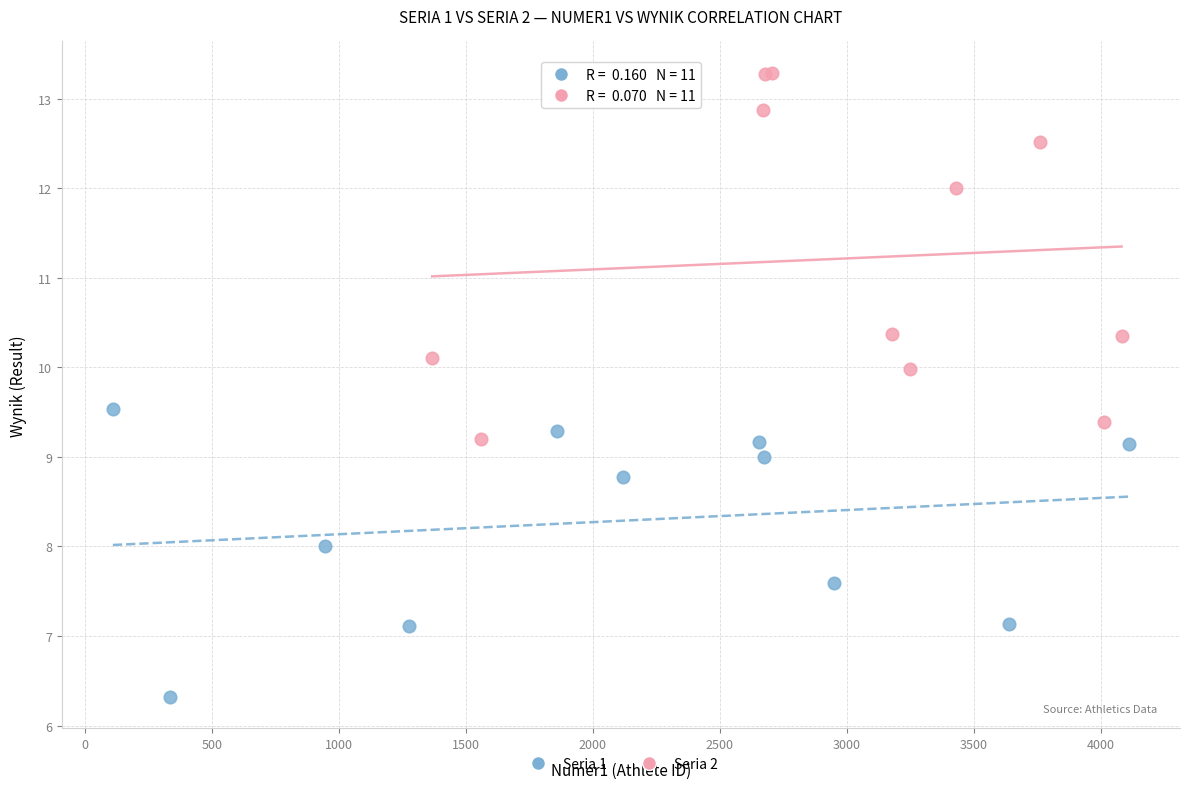

What are all the series names shown in the legend?

Seria 1, Seria 2